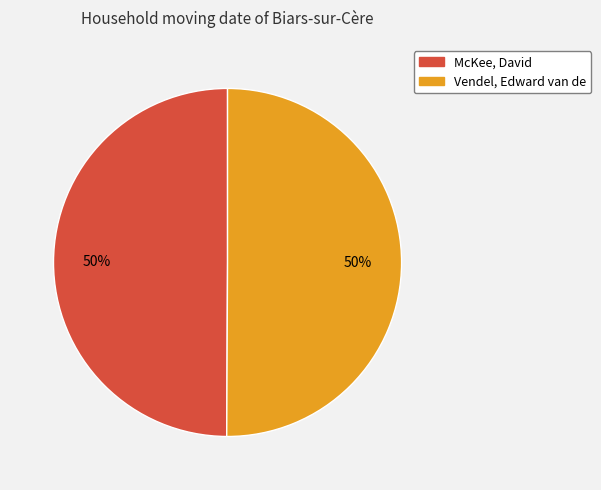

Is it true that McKee, David is 55% of the pie?

False